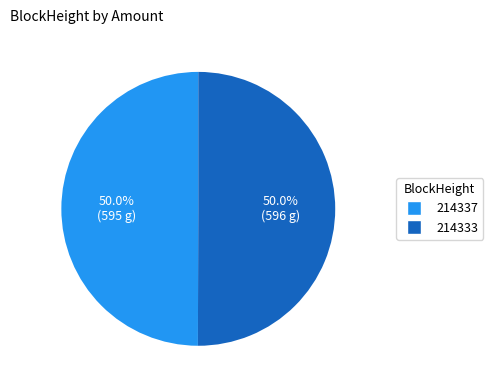

Combined, what portion of the pie is 214333 and 214337?

100.0%